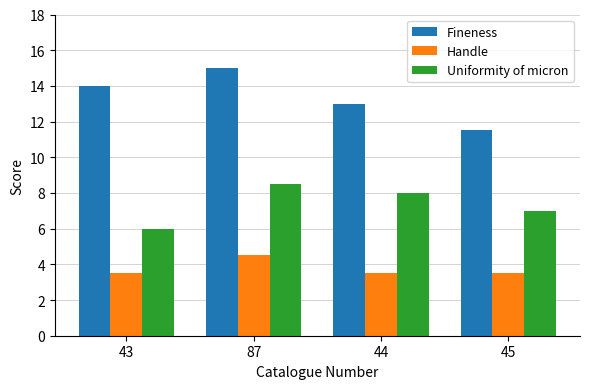

What is the approximate value of Handle at 44?

3.5